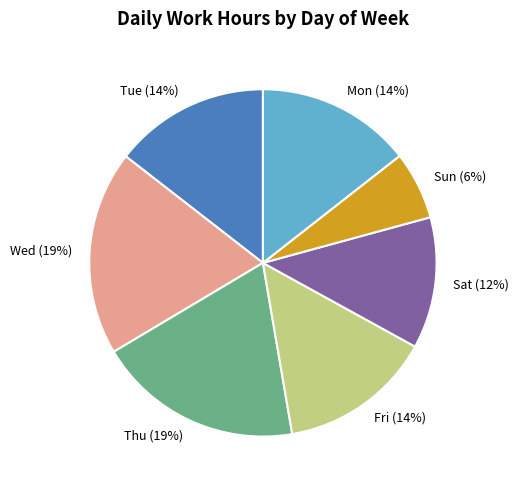

How many segments does this pie chart have?

7